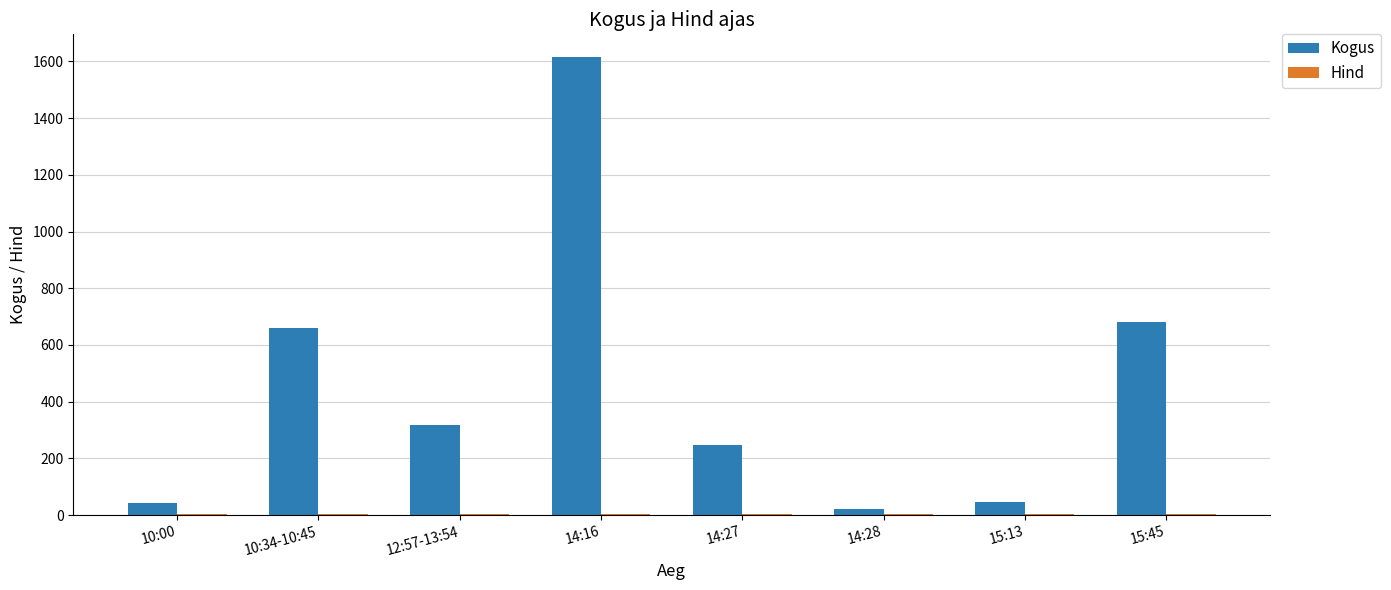

Between 14:28 and 15:45, which series saw the biggest shift?

Kogus